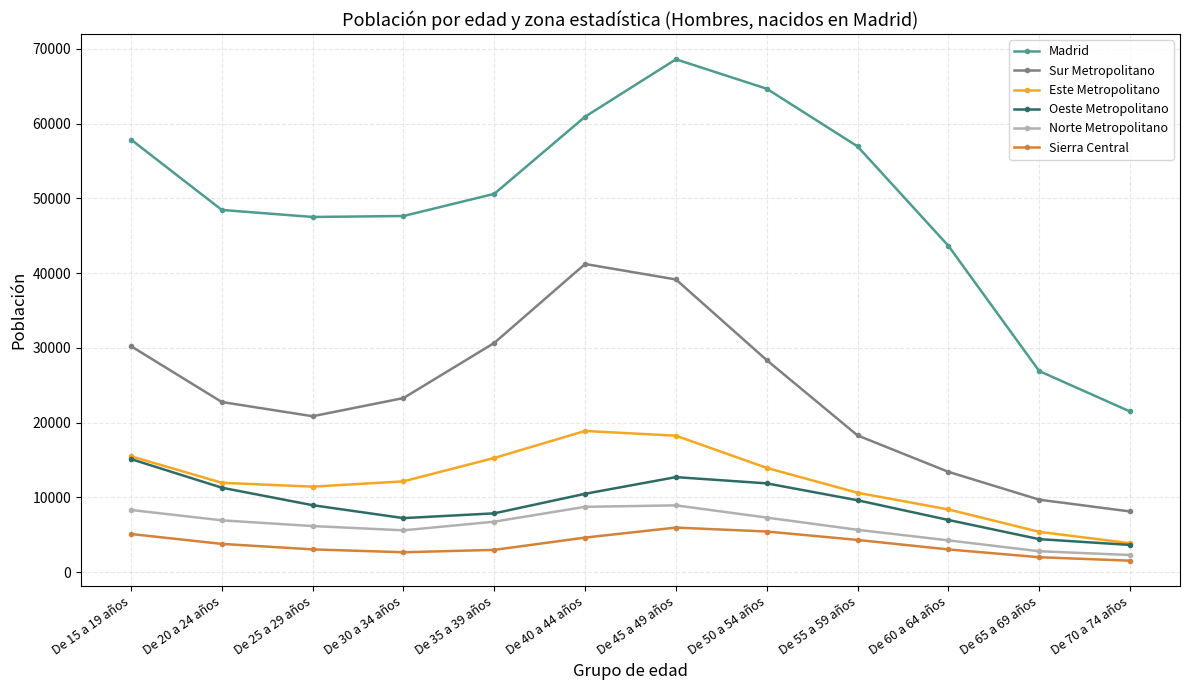

The Madrid series shows 72118 at De 20 a 24 años. True or false?

False